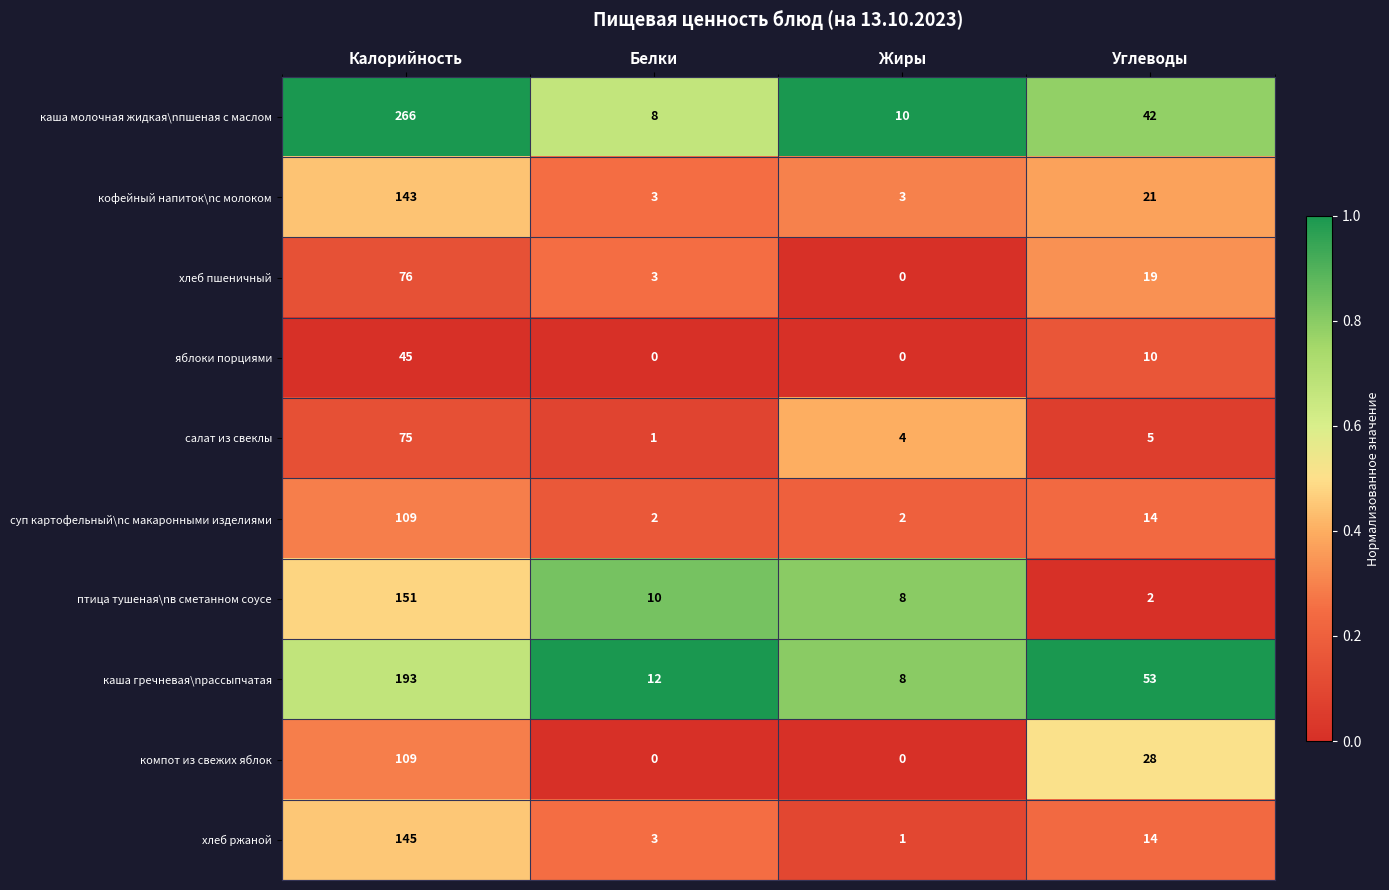

What is the difference between the highest and lowest values at Калорийность?

221